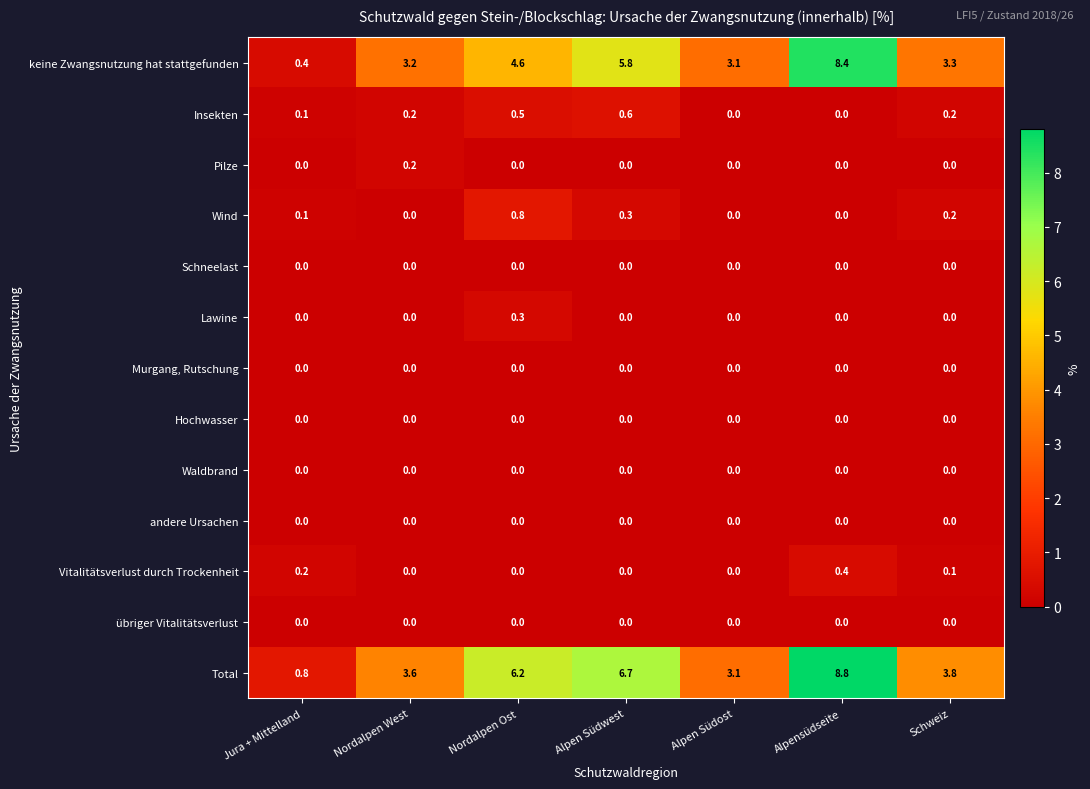

Between Jura + Mittelland and Schweiz, which series saw the biggest shift?

Total